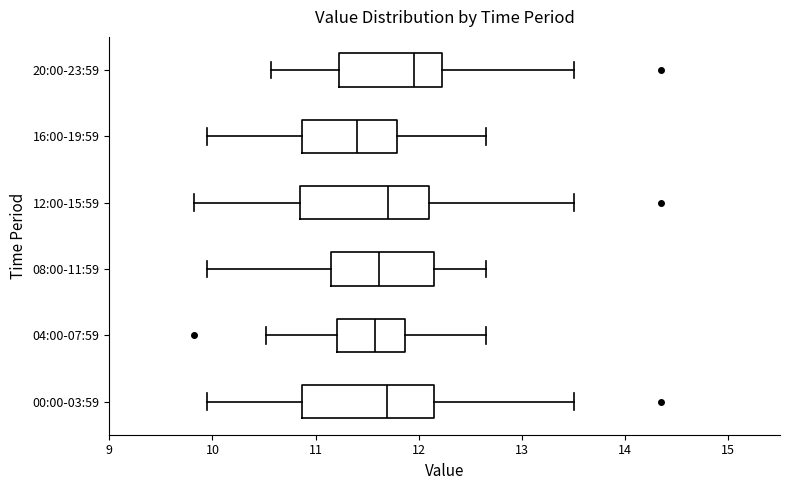

Which box has the furthest to the right median line?

20:00-23:59